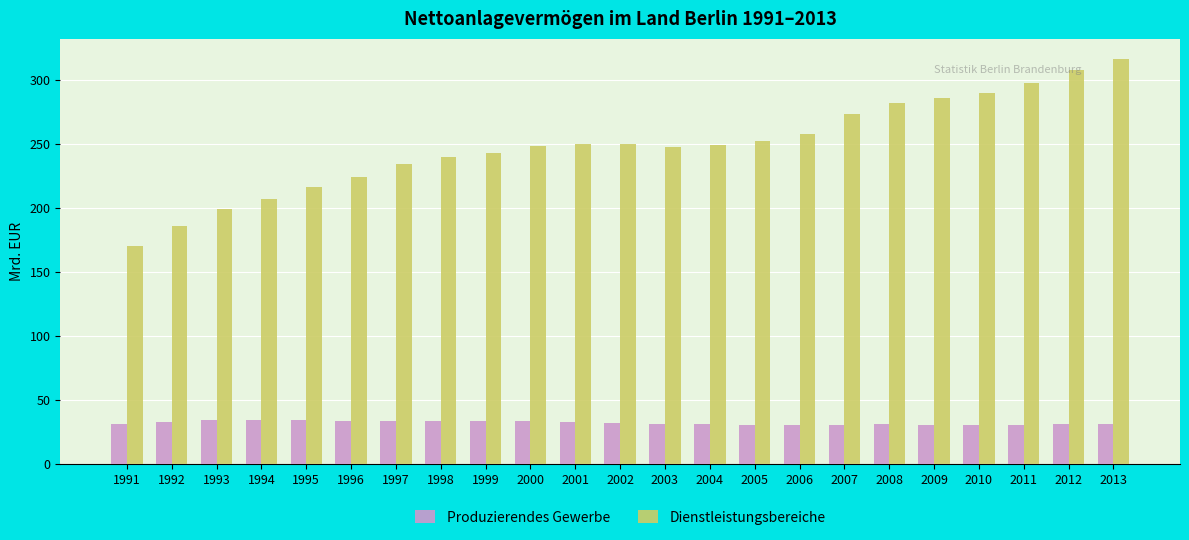

What is the maximum value shown in the chart?

316.0